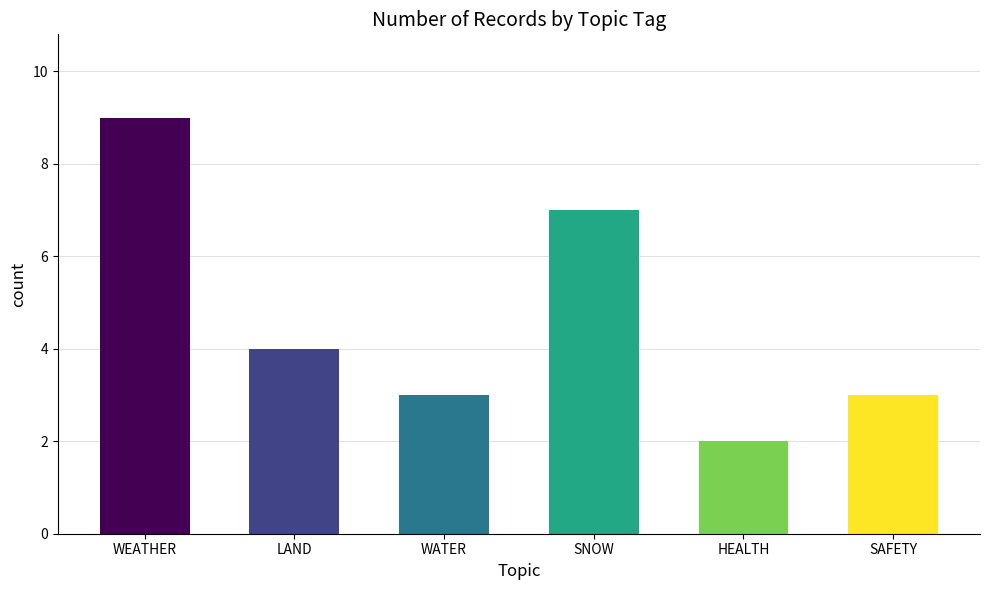

What is the ratio of the value at WEATHER to the value at SAFETY?

3.0